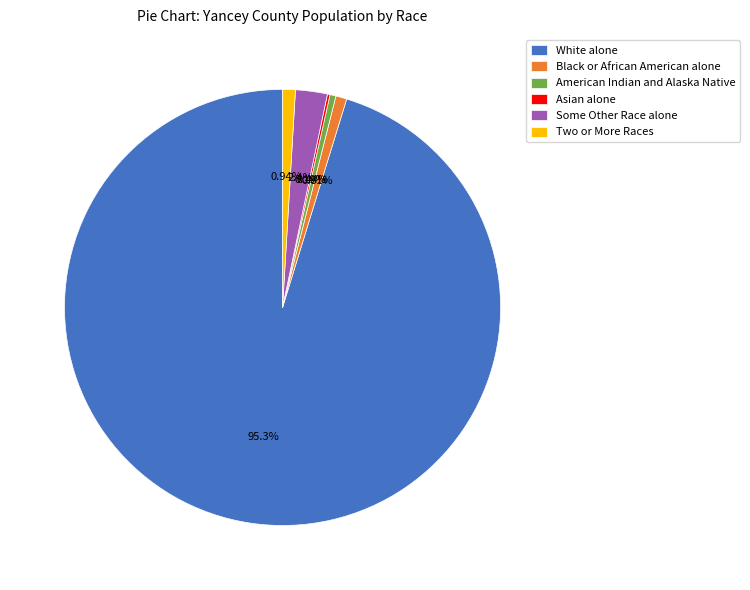

Does Two or More Races represent more than half of the total?

No